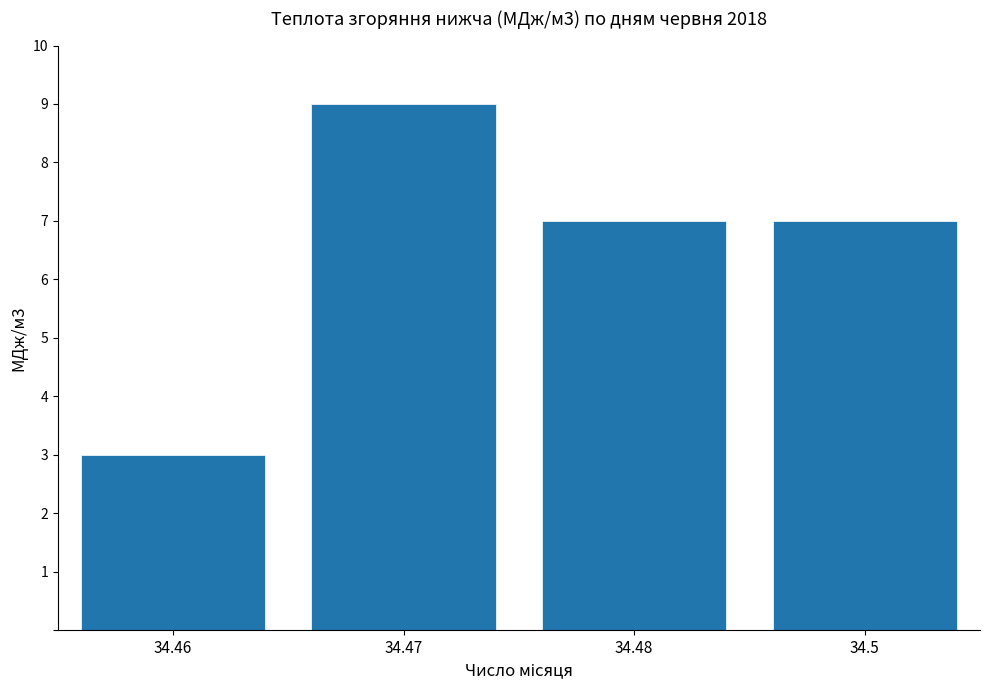

Between 34.46 and 34.5, which is larger?

34.5